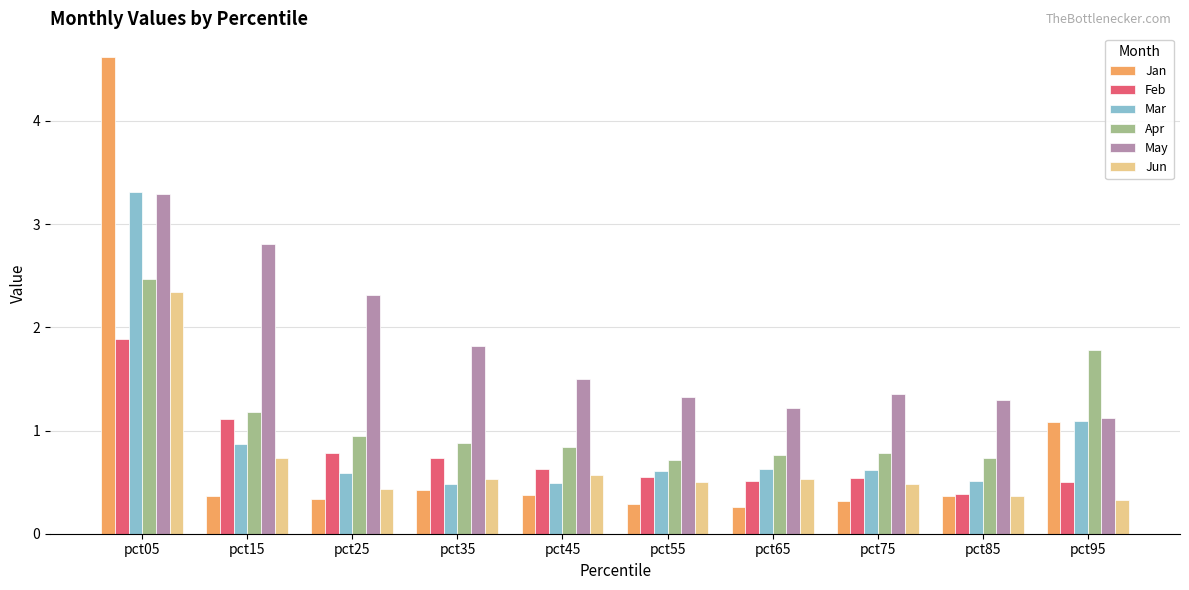

The Jun series shows 0.5 at pct75. True or false?

True